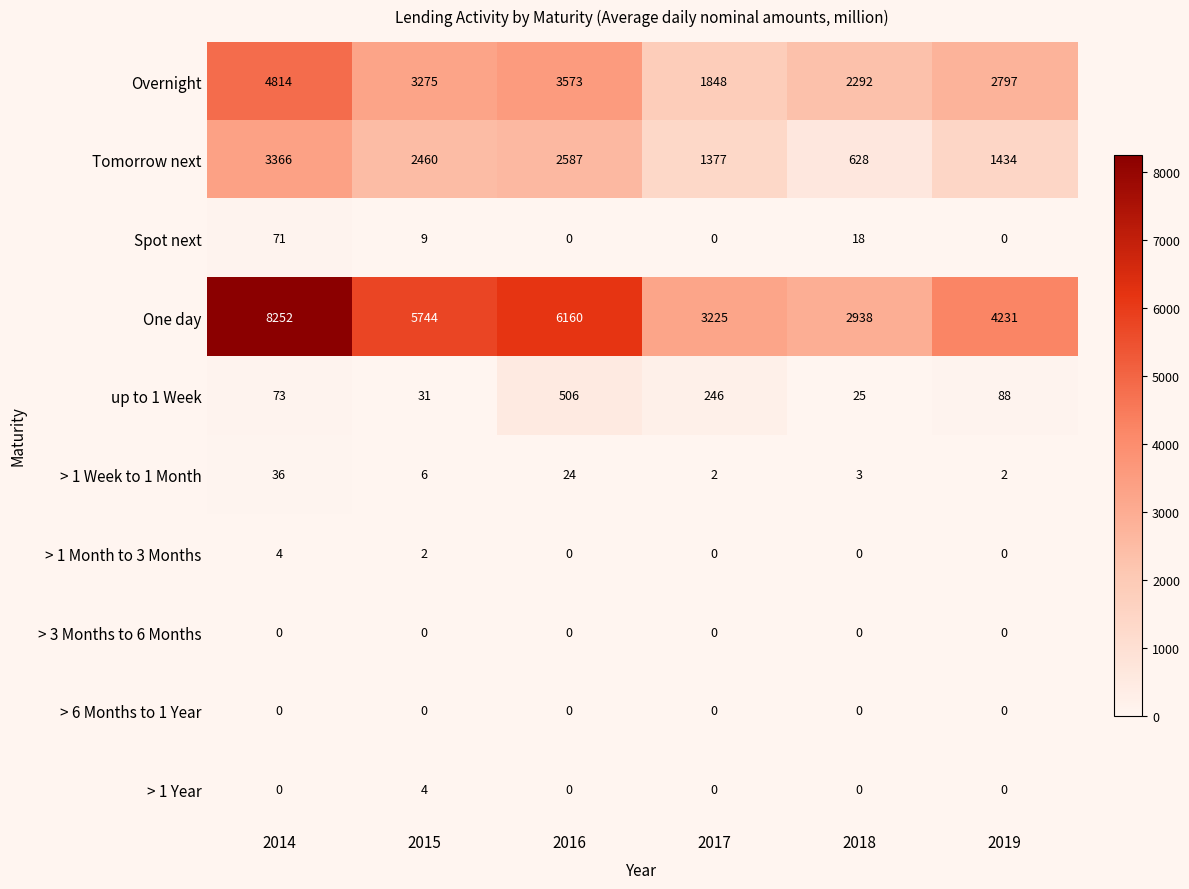

Rank the categories by Tomorrow next value from highest to lowest.

2014, 2016, 2015, 2019, 2017, 2018